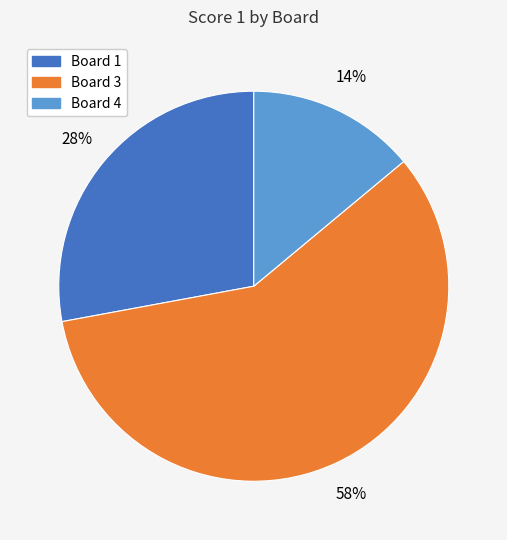

To the nearest percent, what is the difference between the largest and smallest slice percentages?

44%